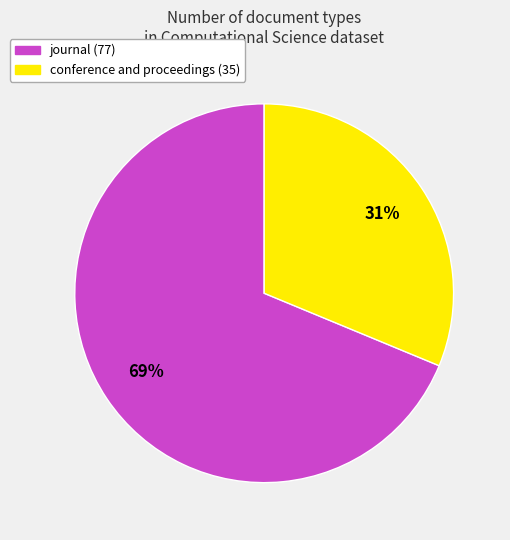

Is conference and proceedings the majority of the pie?

No